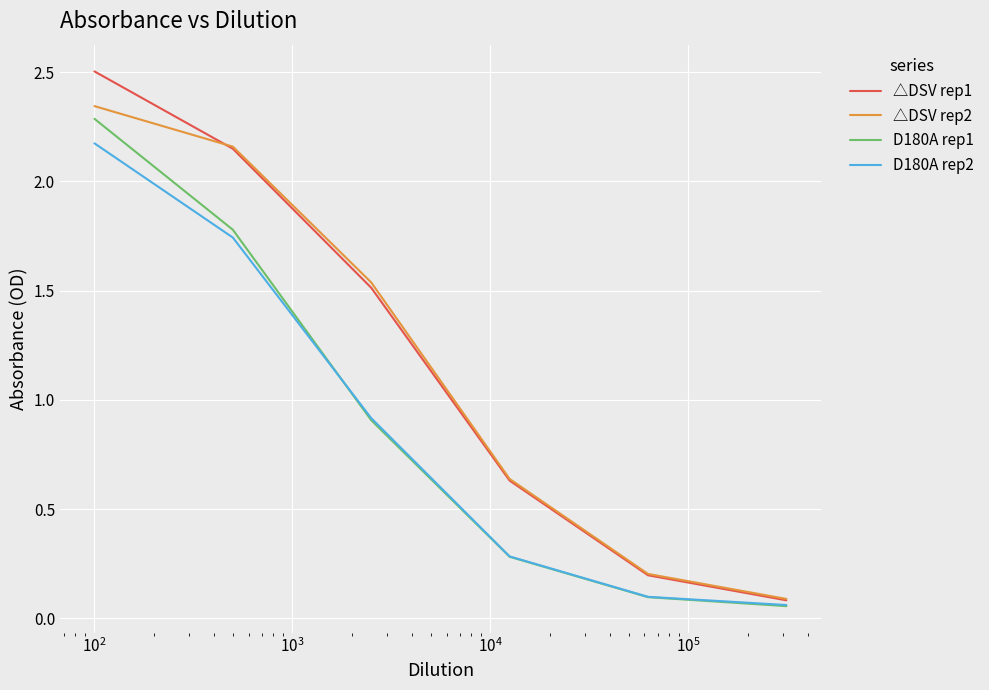

What is the highest value of the D180A rep1 series?

2.3